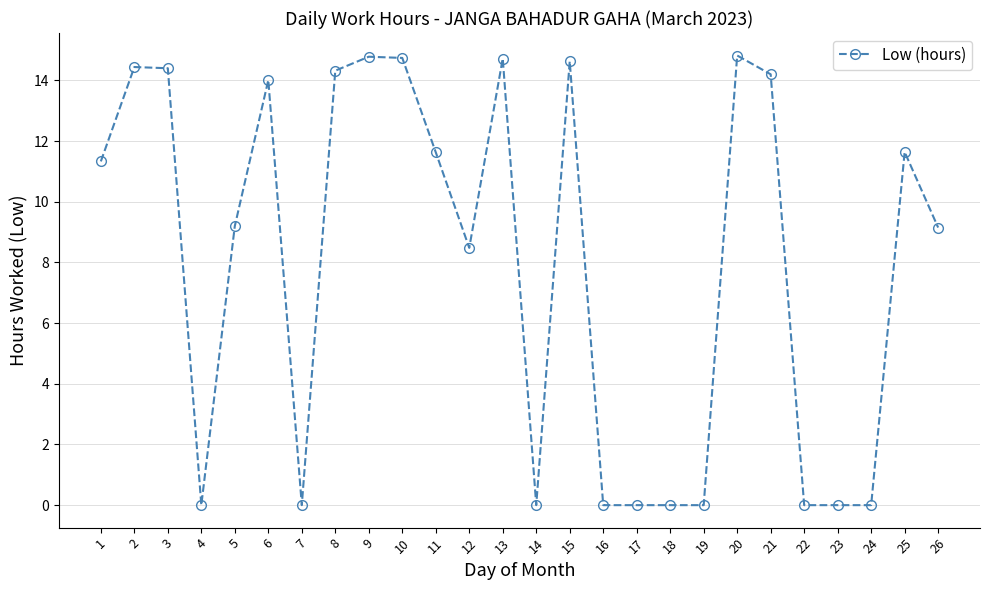

What is the sum of the values at 12 and 20?

23.3